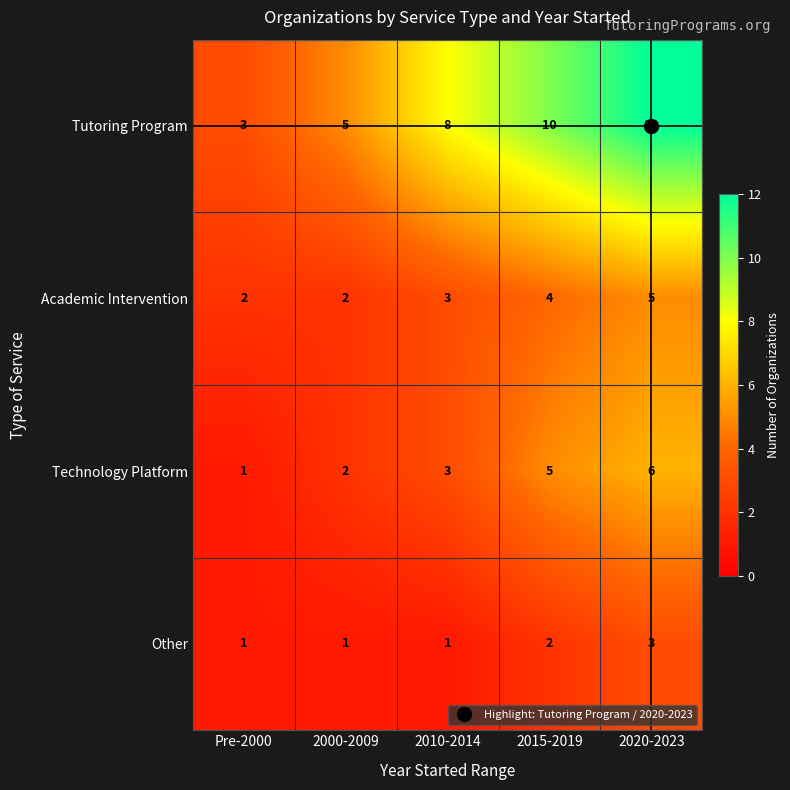

Between 2000-2009 and 2020-2023, which series saw the biggest shift?

Tutoring Program